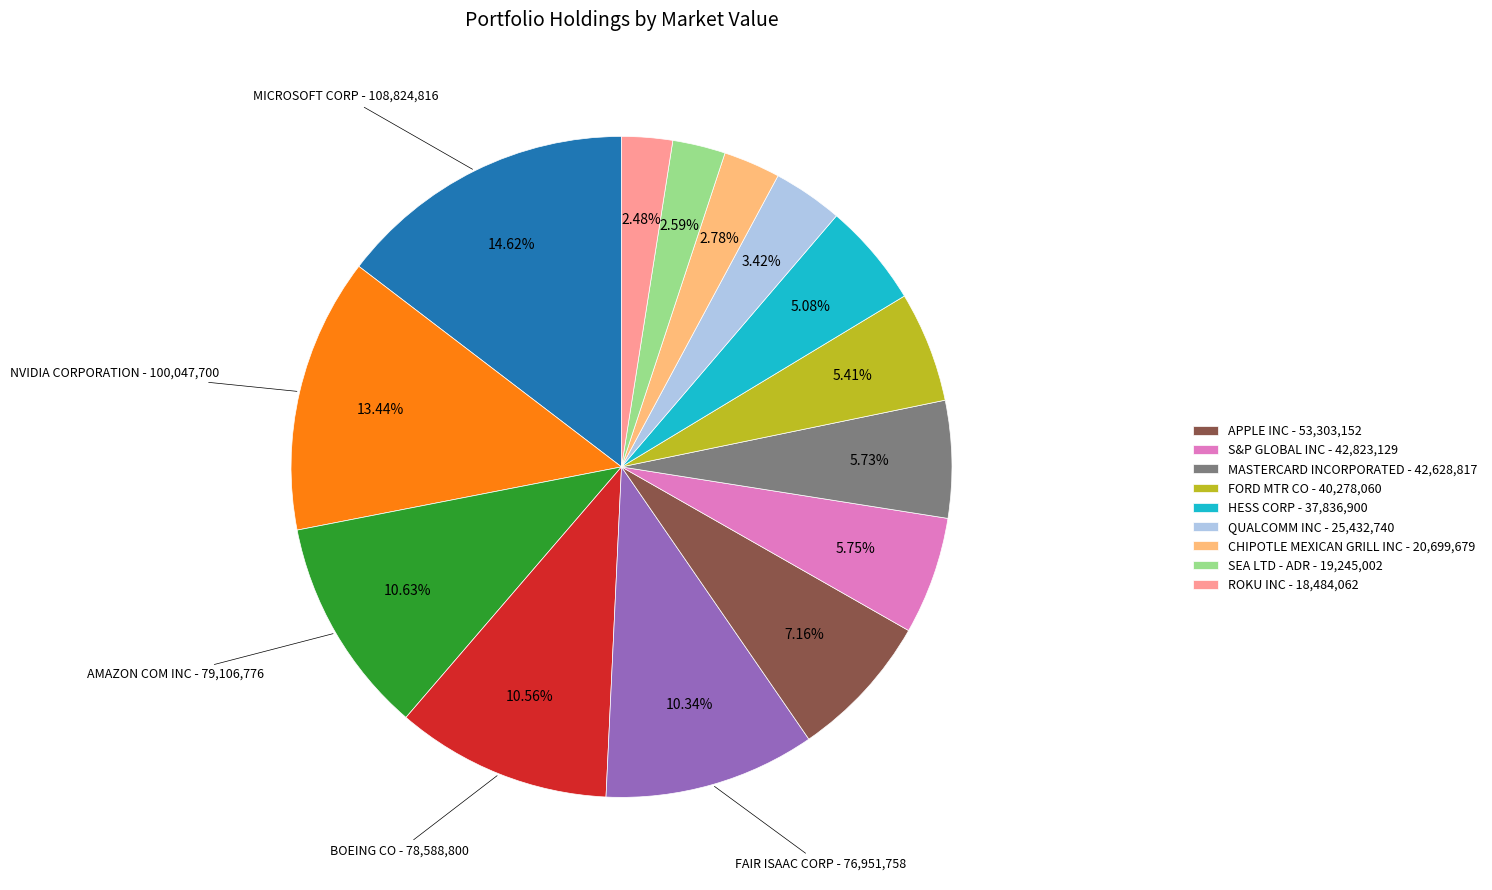

Is there any slice that represents more than half of the pie?

No